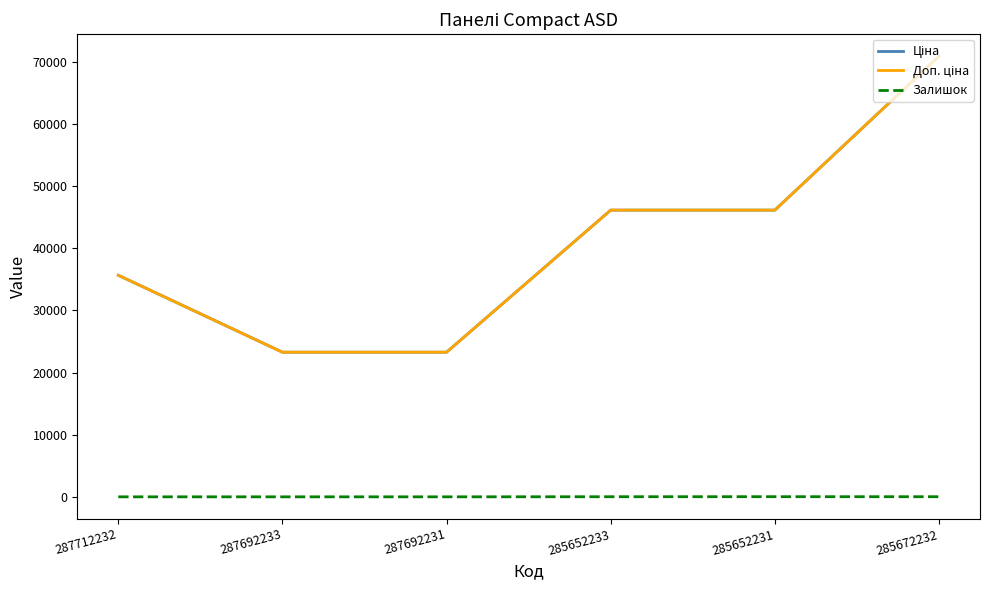

Is this an area chart (filled region under the line)?

No